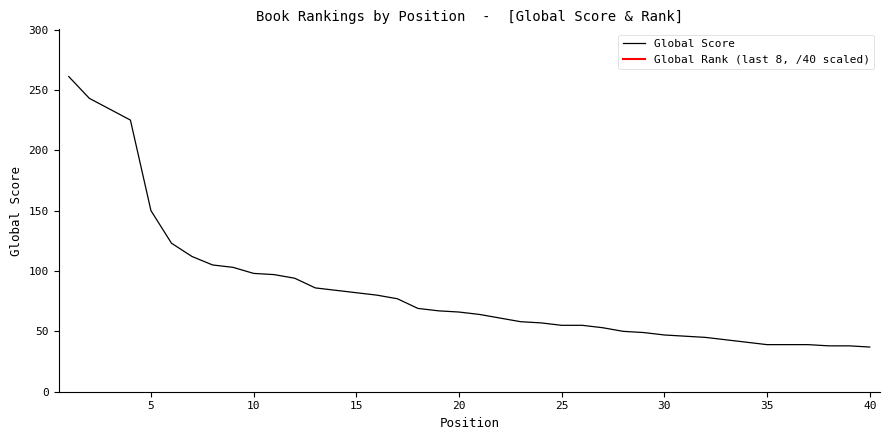

The chart shows a value of 163 at 1. True or false?

False